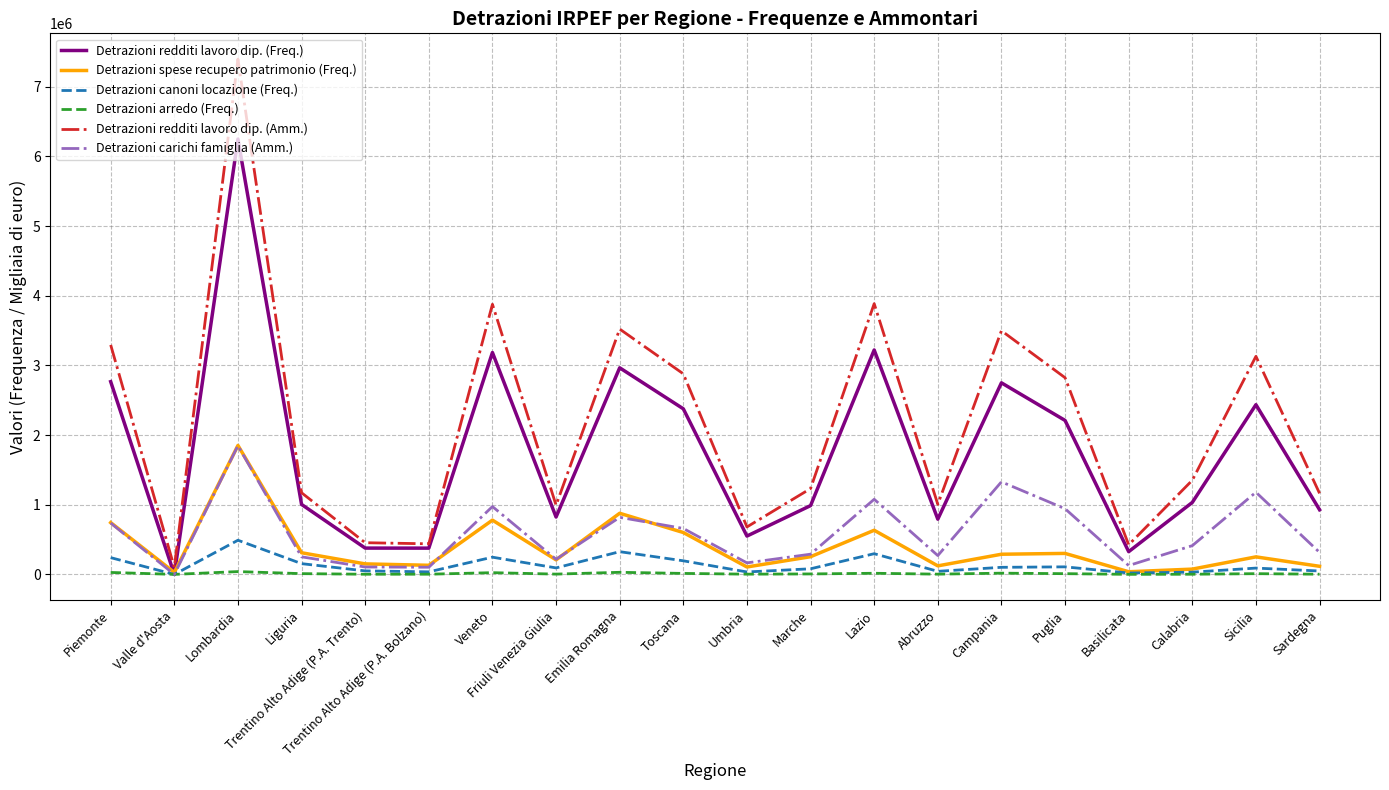

True or false: Detrazioni redditi lavoro dip. (Amm.) has a value of 3498158 at Campania.

True